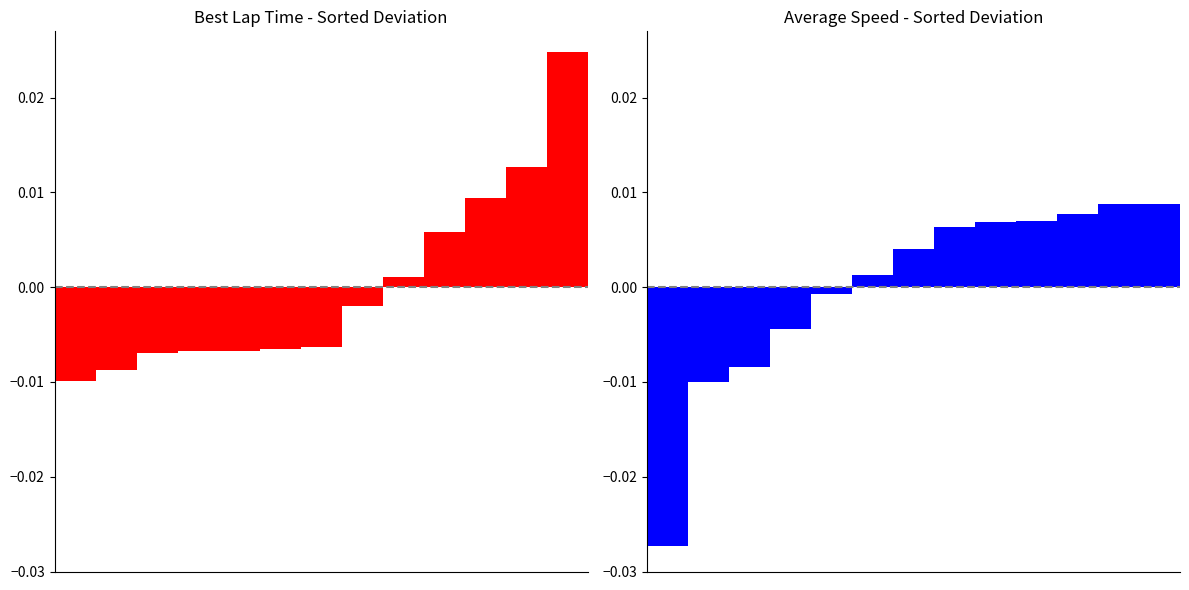

List the series in order of their peak value, lowest first.

Avg Speed deviation, Best Lap time deviation